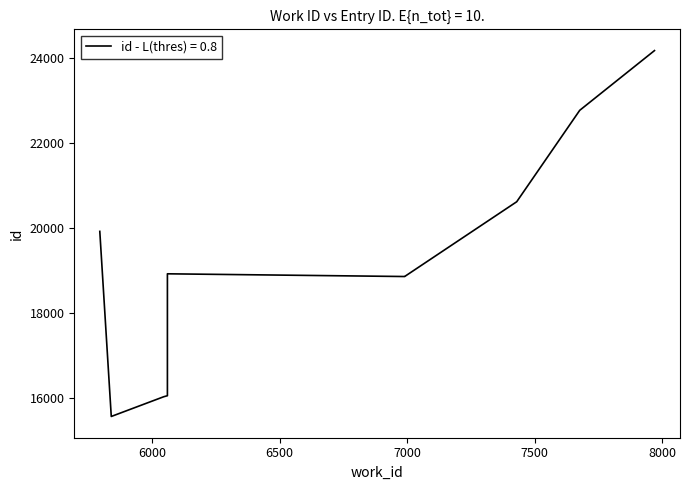

What is the ratio of the value at 6990 to the value at 7676?

0.8